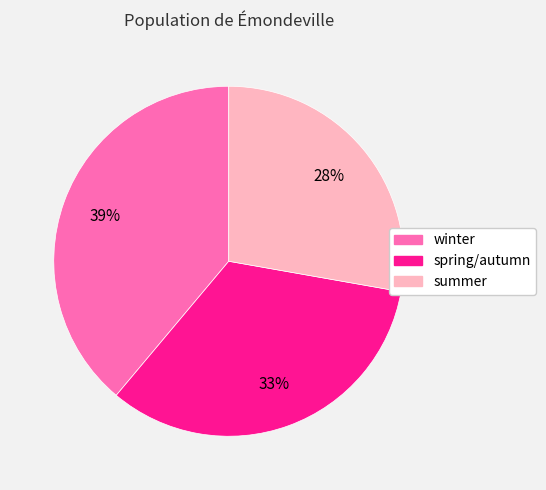

To the nearest percent, what is the difference between the largest and smallest slice percentages?

11%